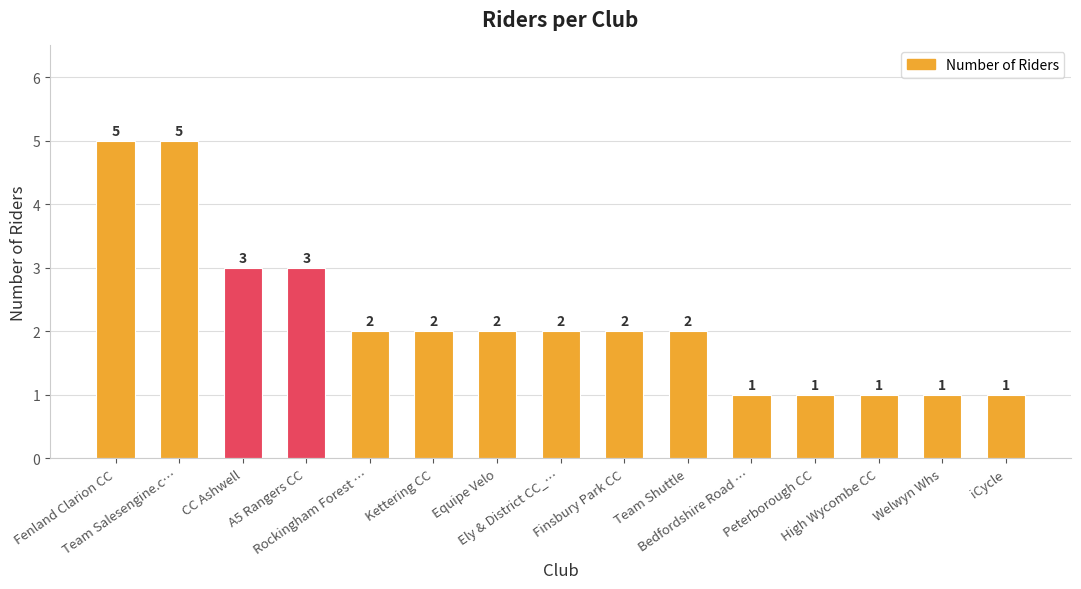

What is the label of the 3rd bar from the left?

CC Ashwell